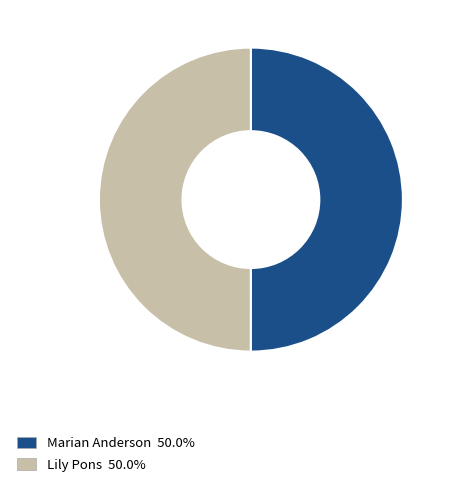

Combined, do Marian Anderson 50.0% and Lily Pons 50.0% account for over 50%?

Yes